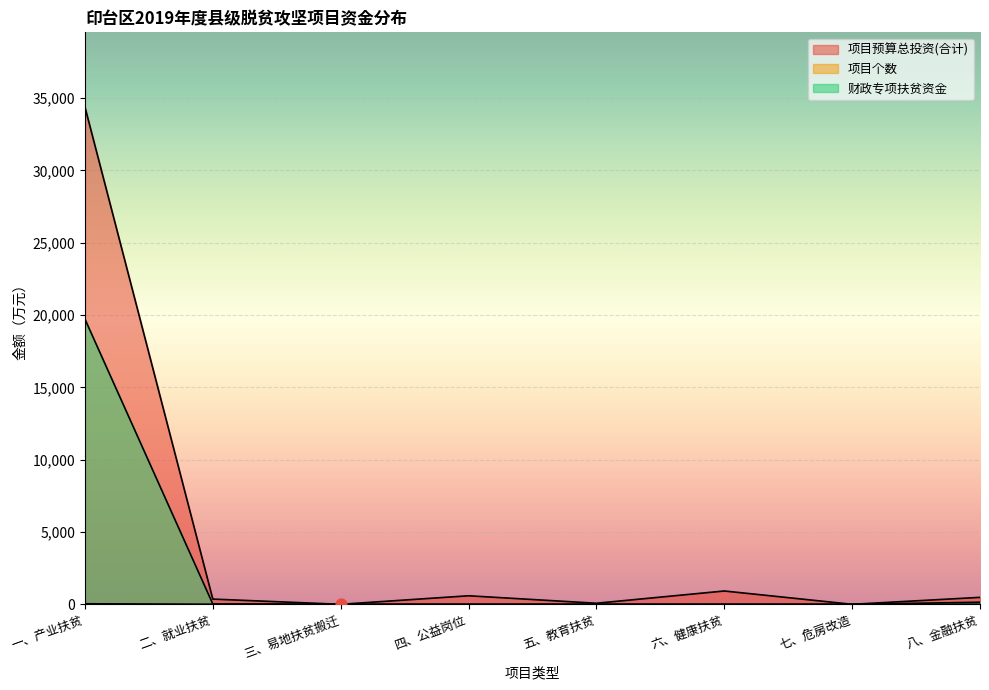

Which series contains the highest Y value?

项目预算总投资(合计)